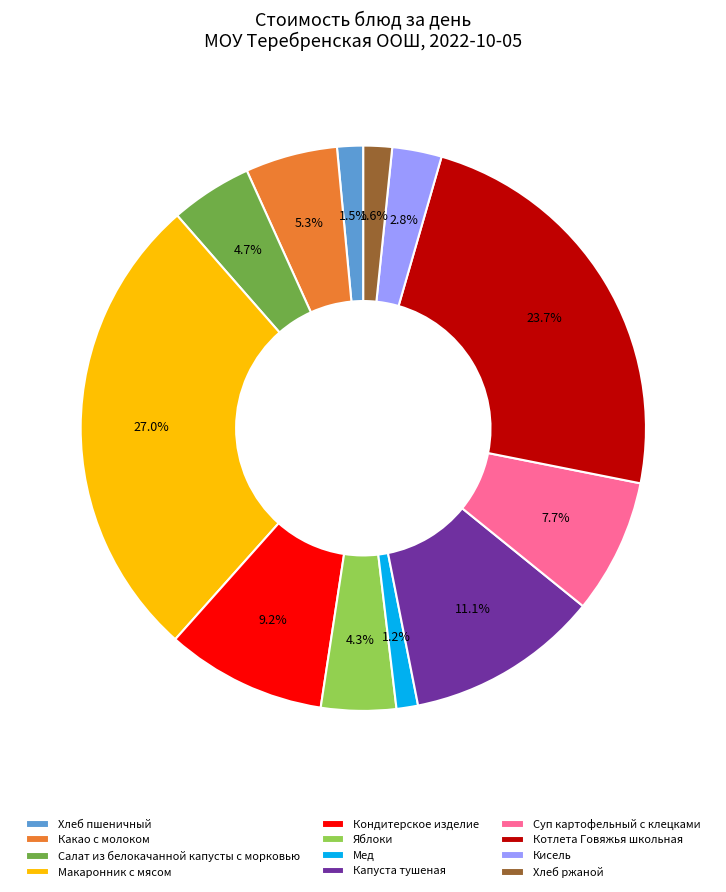

Does any single category account for the majority?

No